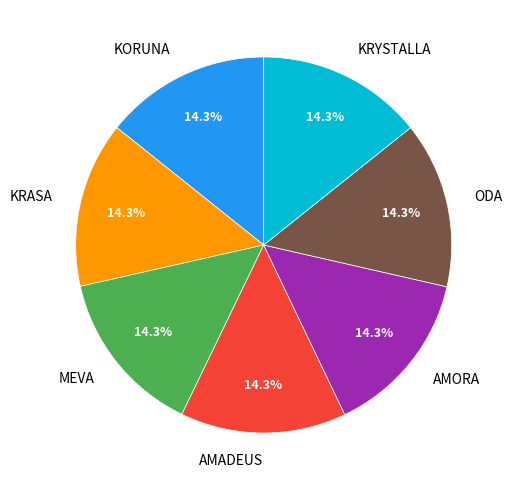

Approximately how many times larger is the value at AMADEUS compared to KRYSTALLA?

1.0